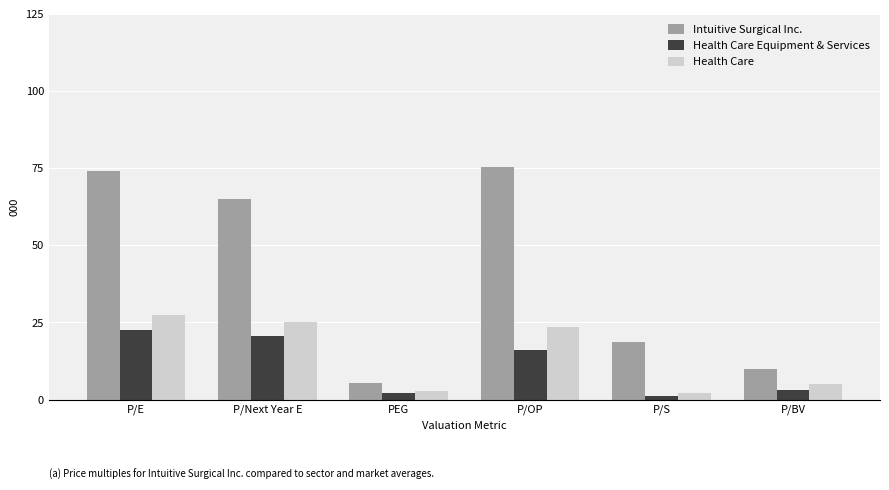

At how many categories does at least one series exceed 38?

3